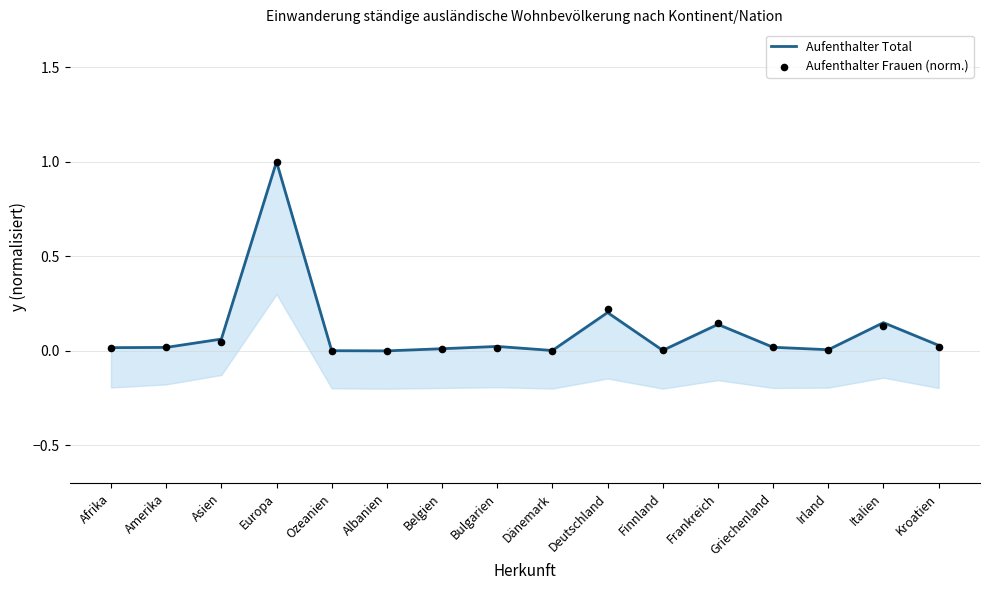

Which series reaches the maximum Y coordinate?

Aufenthalter Total